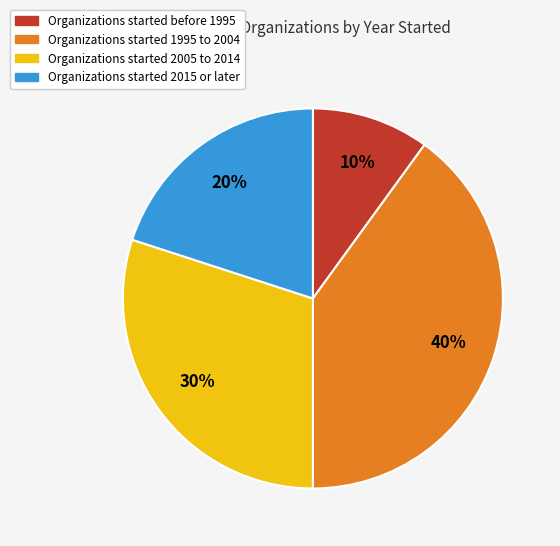

To the nearest percent, what is the average slice percentage?

25%